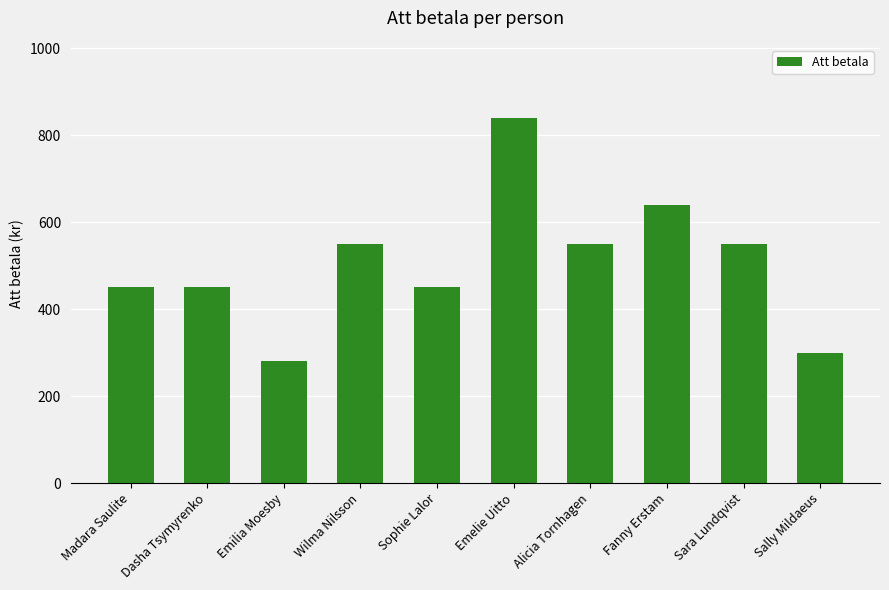

Does the chart contain stacked bars?

No